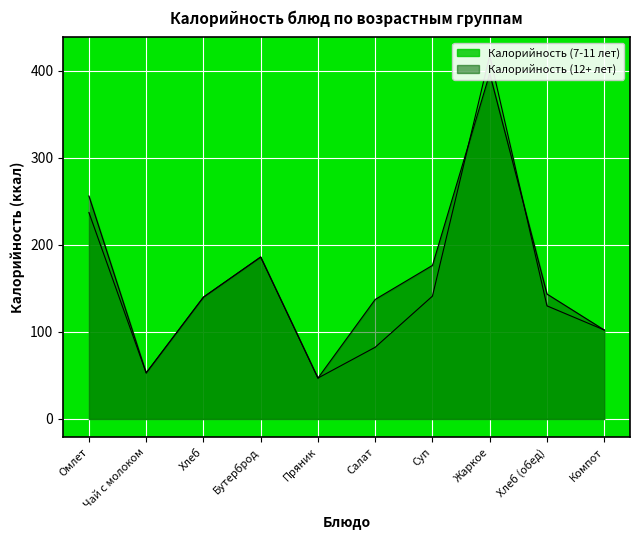

What is the sum of all Калорийность (12+ лет) values?

1638.0